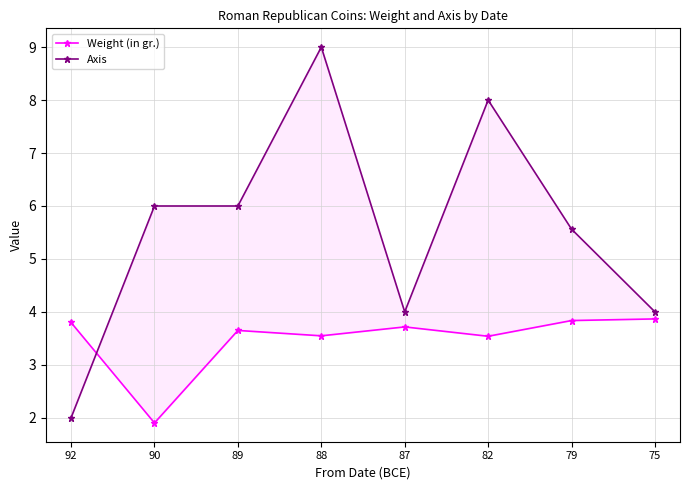

Where is Axis nearest to the value 5?

79